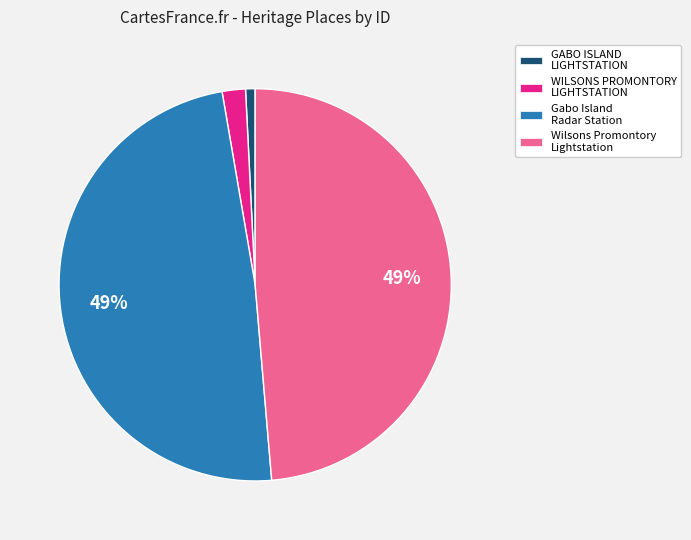

True or false: Wilsons Promontory Lightstation accounts for 49% of the total.

True